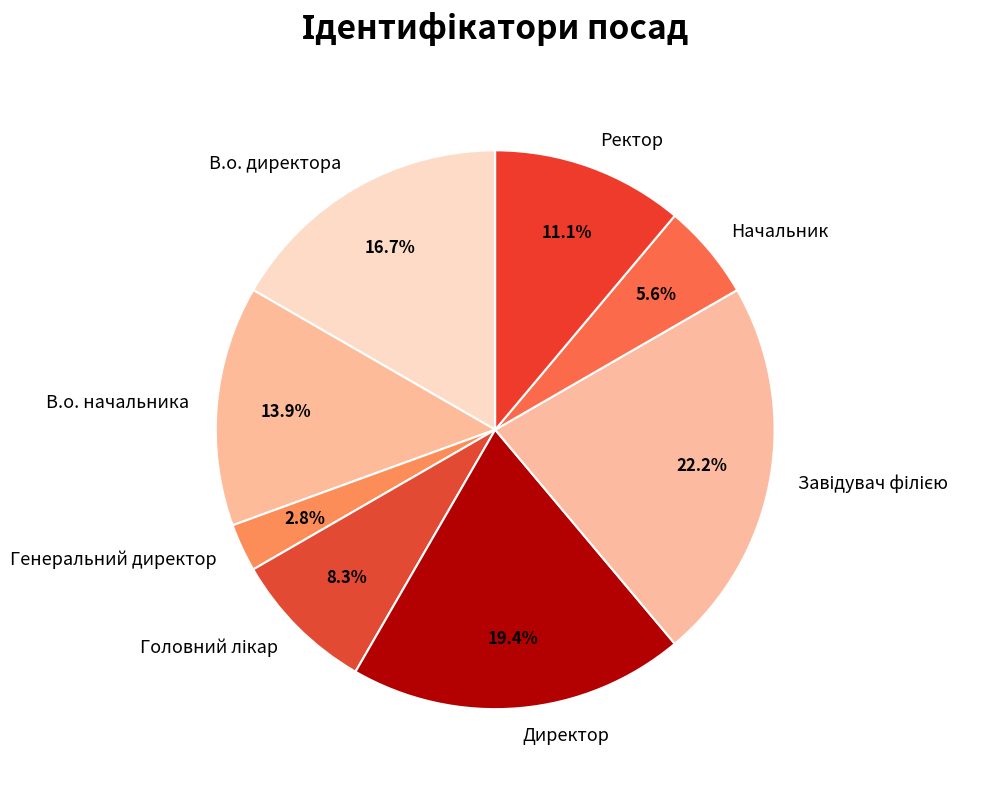

The Начальник slice represents 20% of the pie. True or false?

False